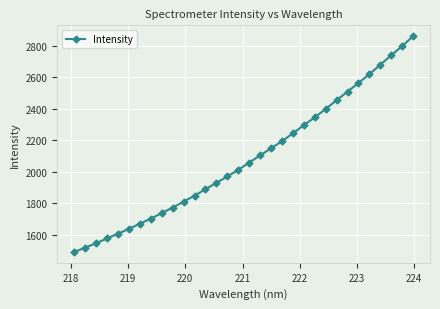

How many lines are shown in the chart?

1